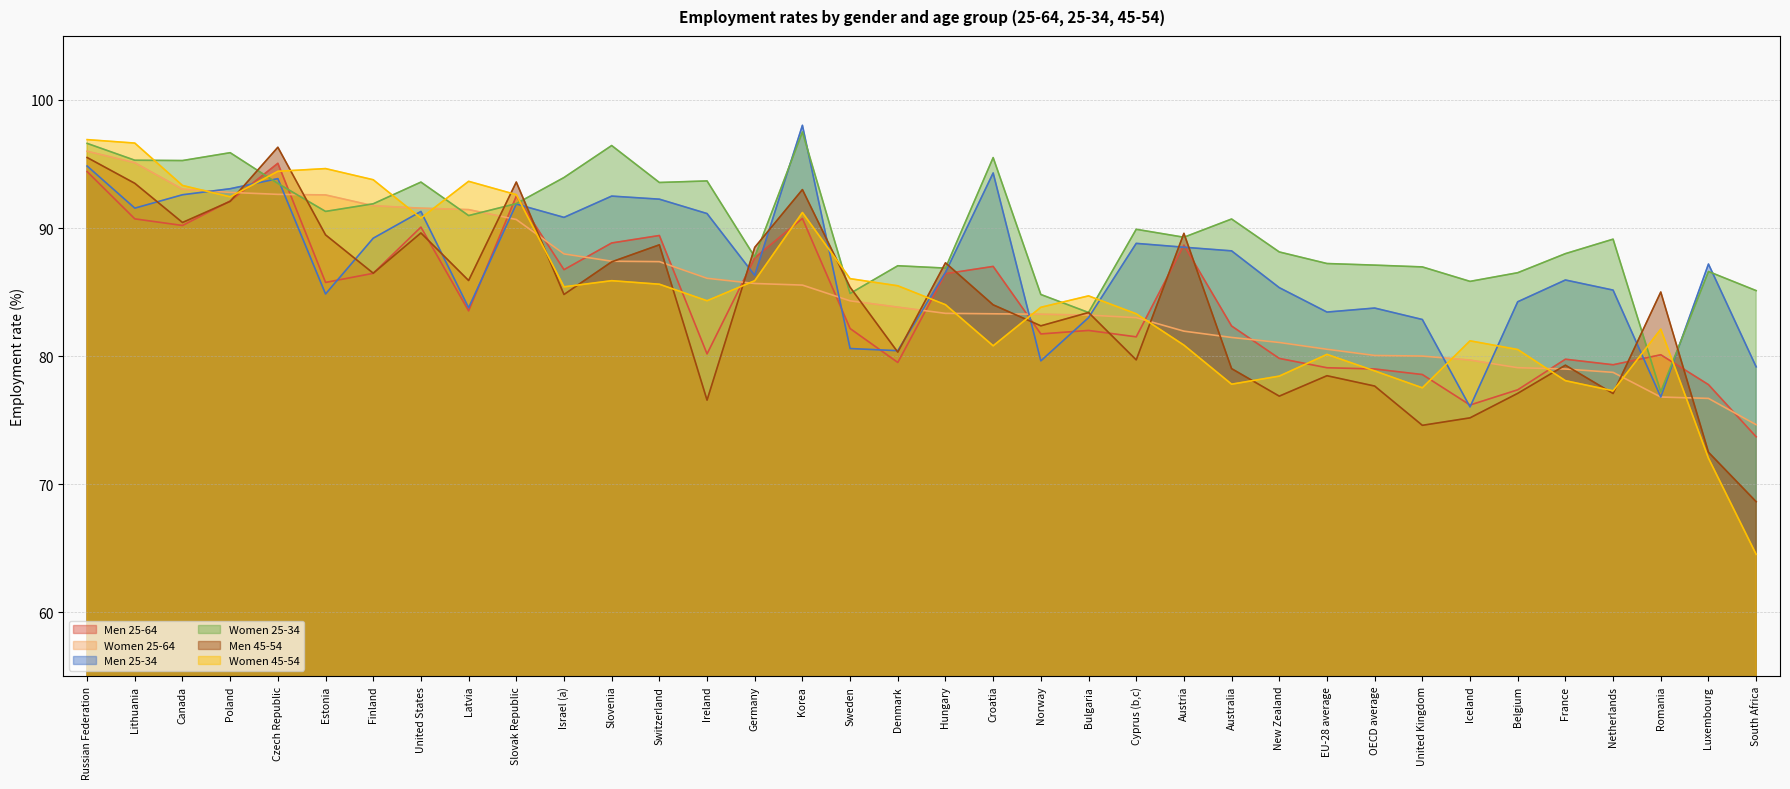

What is the spread (max minus min) of values at Switzerland?

7.9